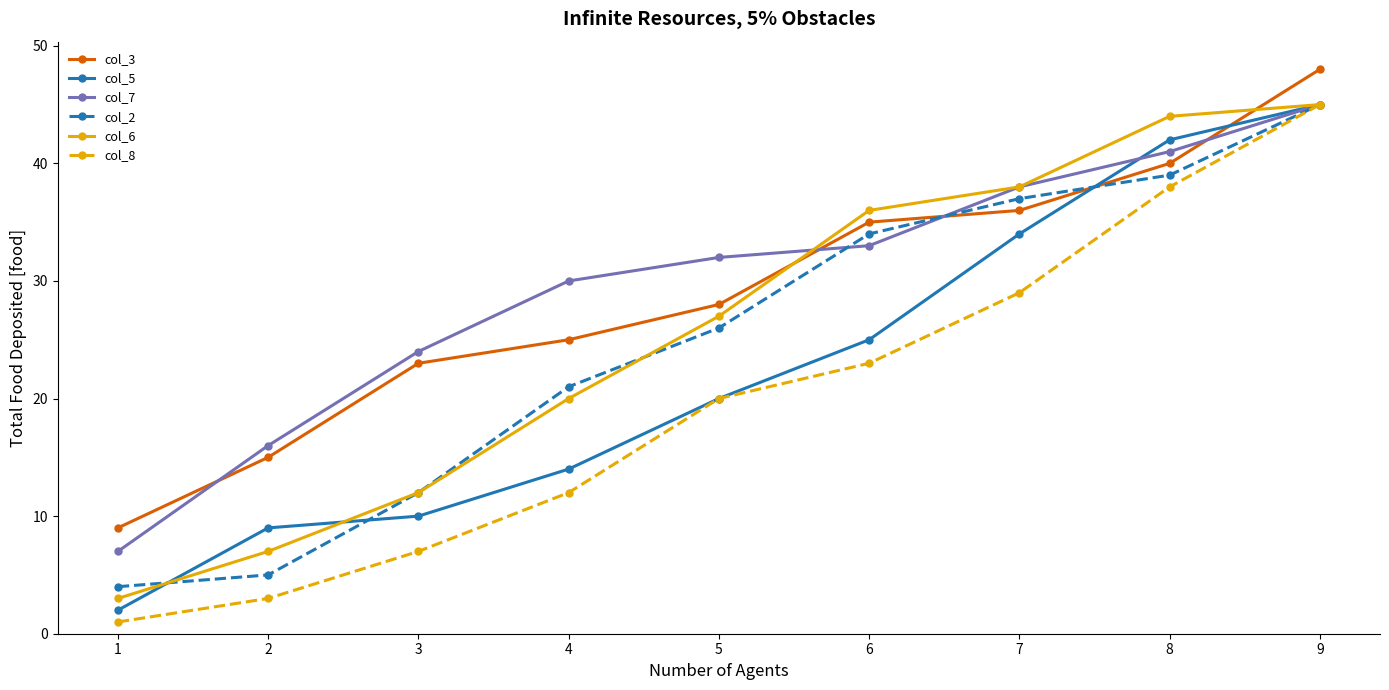

Where is col_5 nearest to the value 23?

6